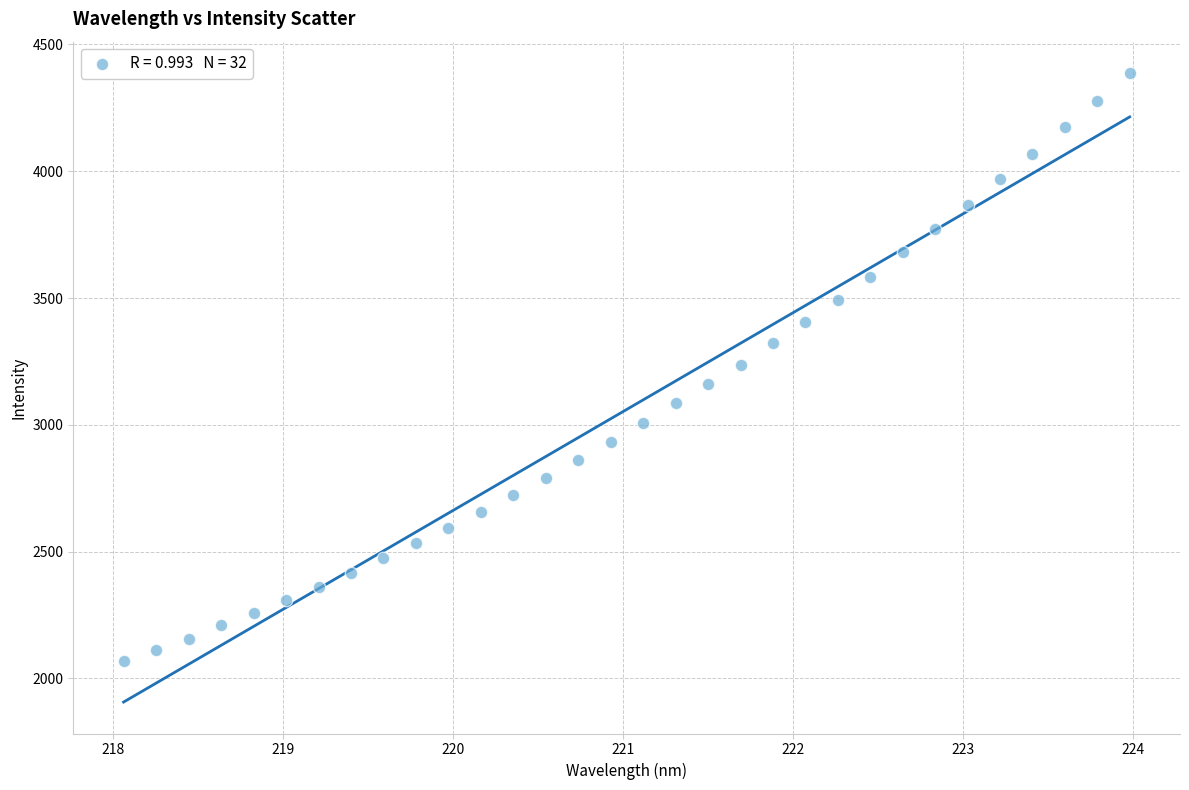

What is the range of X values (max minus min)?

5.9